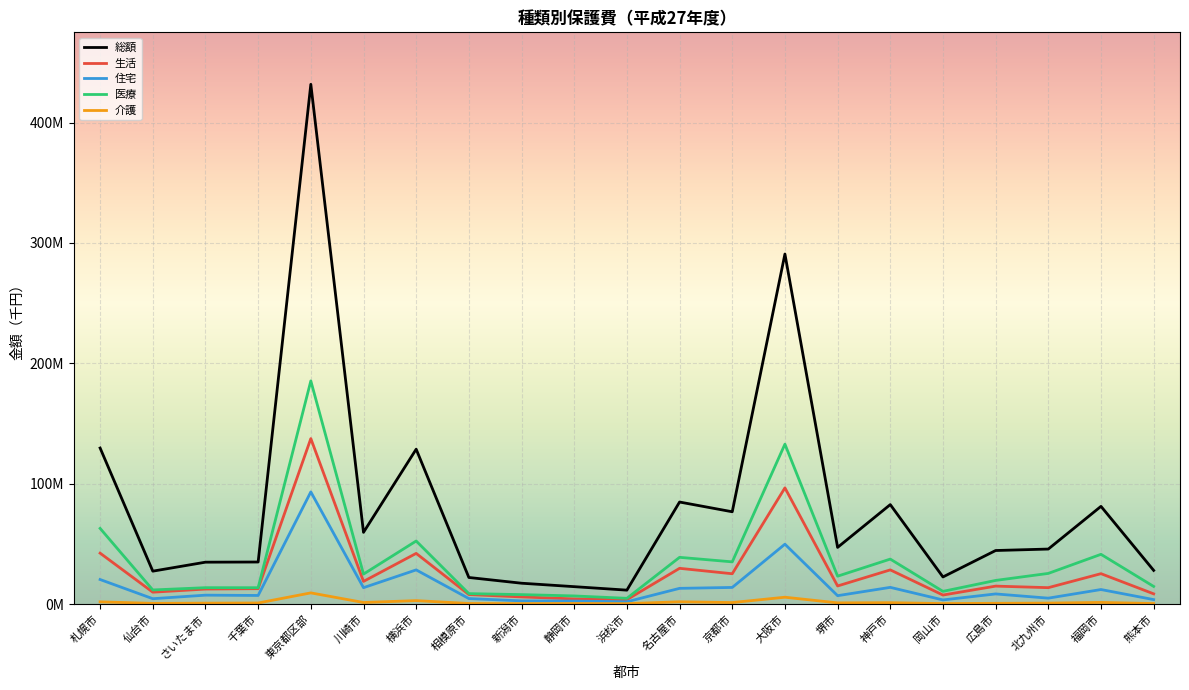

What is the label of the 15th point from the left?

堺市